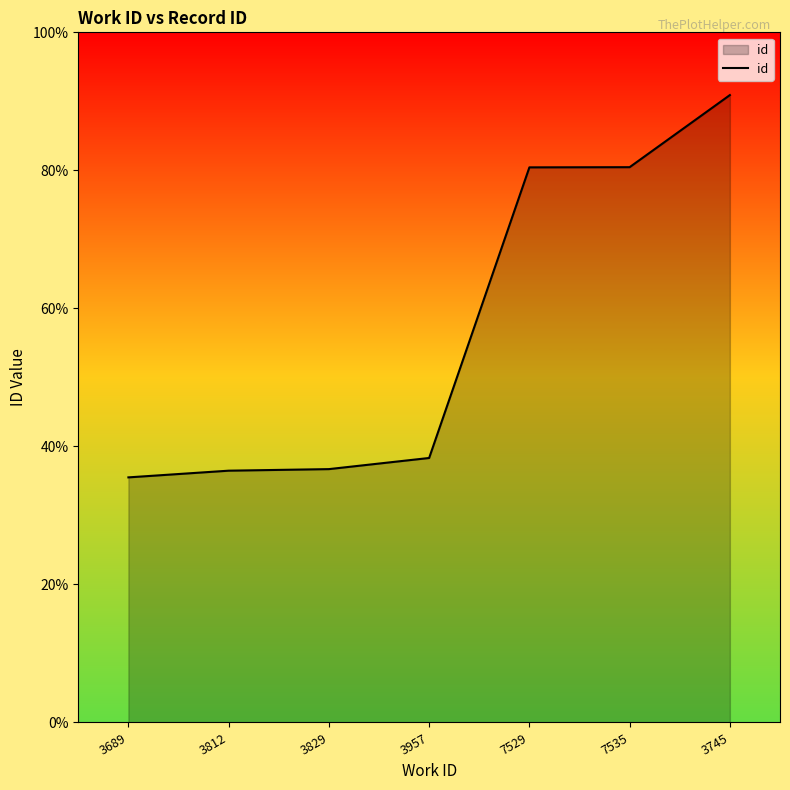

Reading left to right, transcribe all the data shown in this chart.

3689=9554	3812=9815	3829=9876	3957=10310	7529=21639	7535=21646	3745=24457